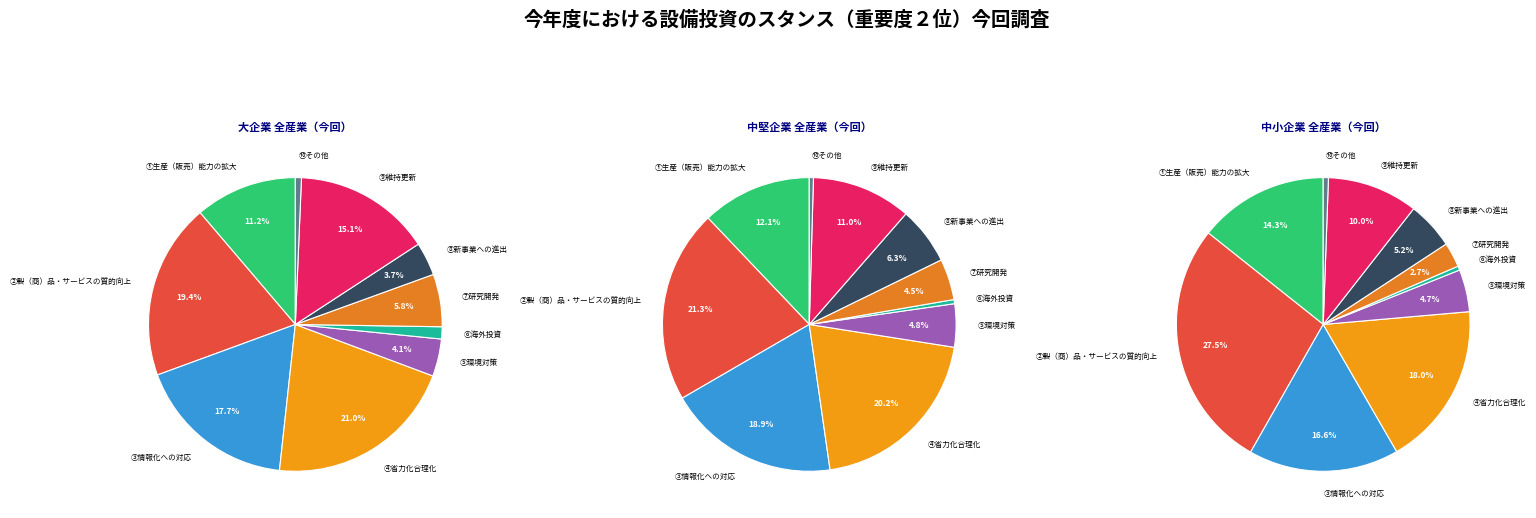

The ③情報化への対応 slice represents 28% of the pie. True or false?

False